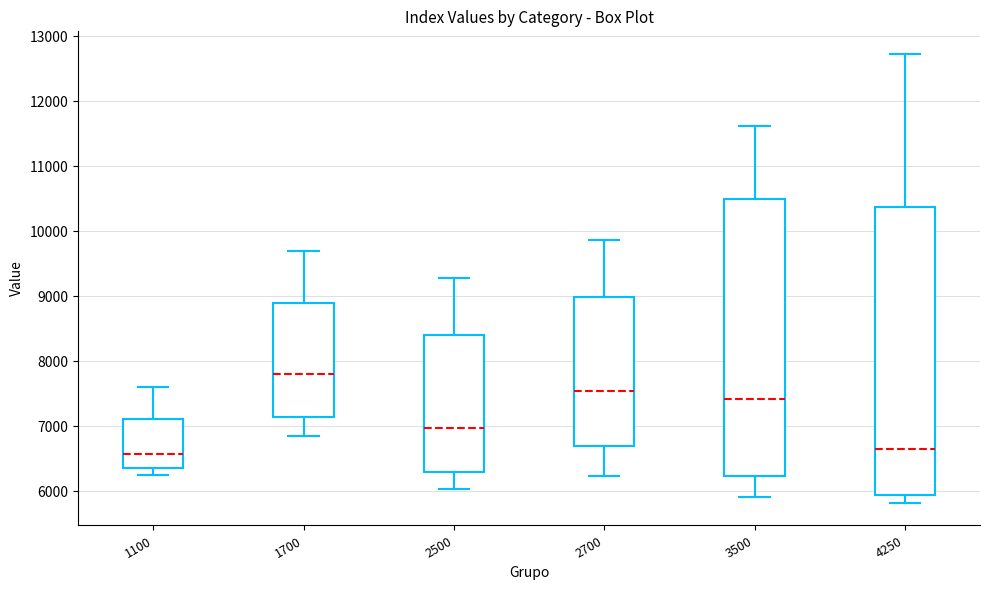

Reading left to right, read every box against the y-axis: the position of its median line, the range the box covers, and the ends of its whiskers. The values are not printed on the chart, so give them approximately, as read against the axis.

1100: median 6600, box 6400 to 7100, whiskers 6200 to 7600
1700: median 7800, box 7100 to 8900, whiskers 6900 to 9700
2500: median 7000, box 6300 to 8400, whiskers 6000 to 9300
2700: median 7500, box 6700 to 9000, whiskers 6200 to 9900
3500: median 7400, box 6200 to 10500, whiskers 5900 to 11600
4250: median 6600, box 5900 to 10400, whiskers 5800 to 12700